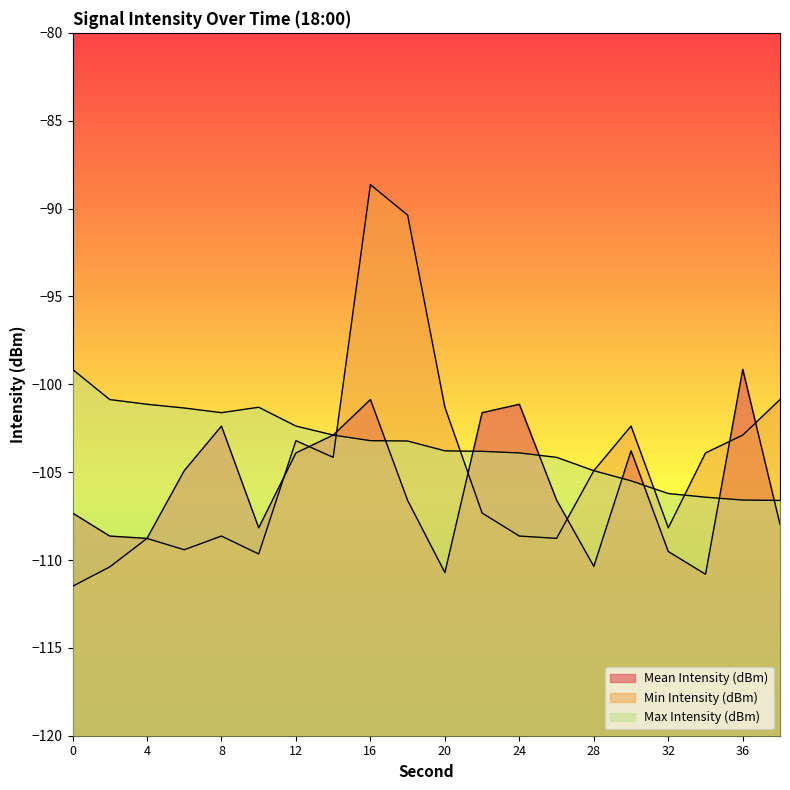

What are all the series names shown in the legend?

Mean Intensity (dBm), Min Intensity (dBm), Max Intensity (dBm)